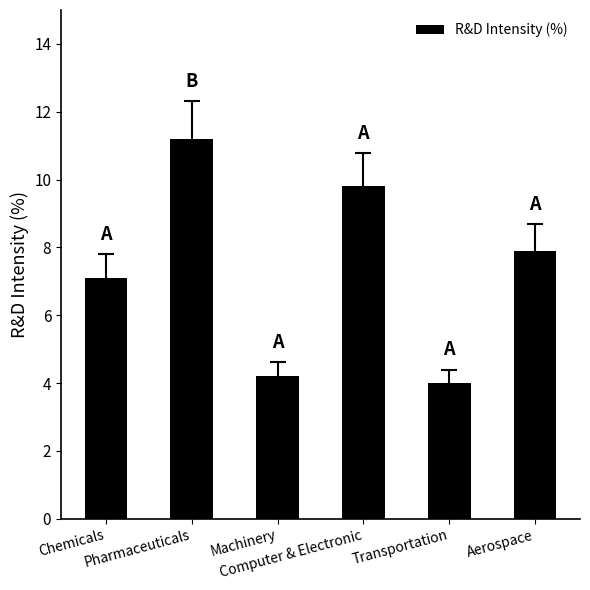

Reading left to right, list all the values displayed in this chart.

7.1	11.2	4.2	9.8	4.0	7.9